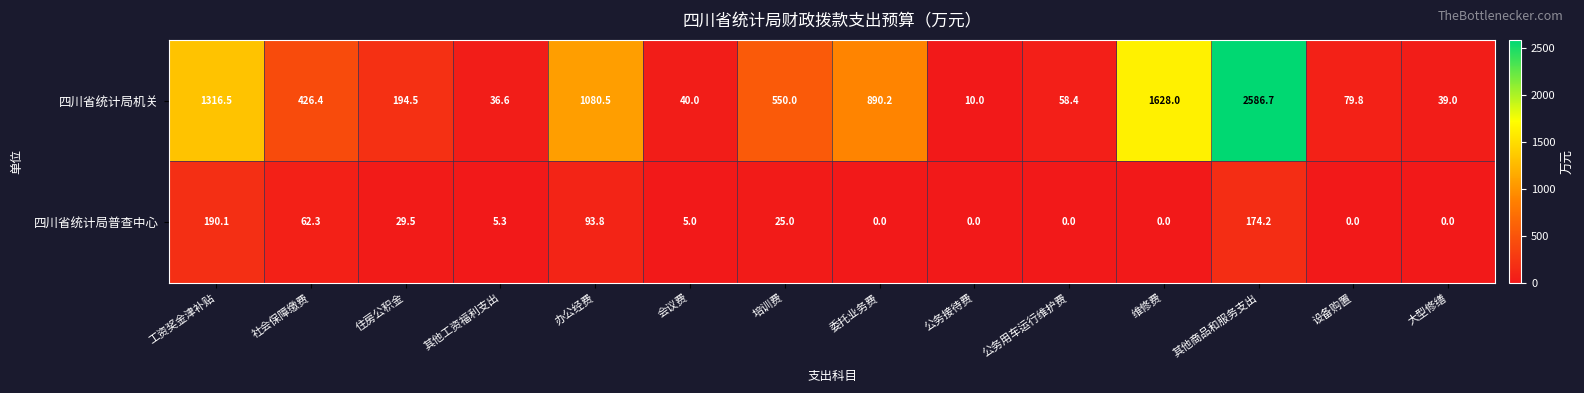

The 四川省统计局普查中心 series shows 105.9 at 公务接待费. True or false?

False